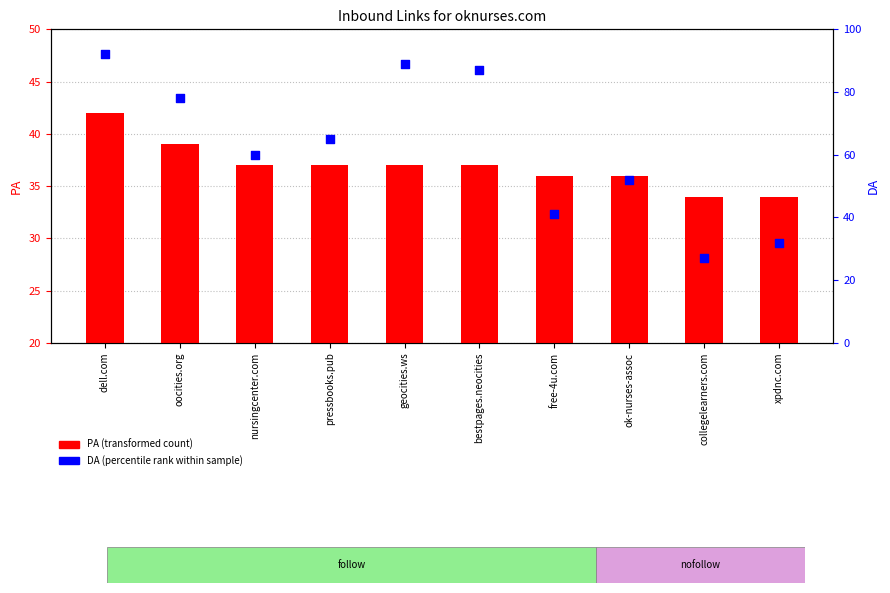

Which series contains the lowest Y value?

DA (percentile rank)